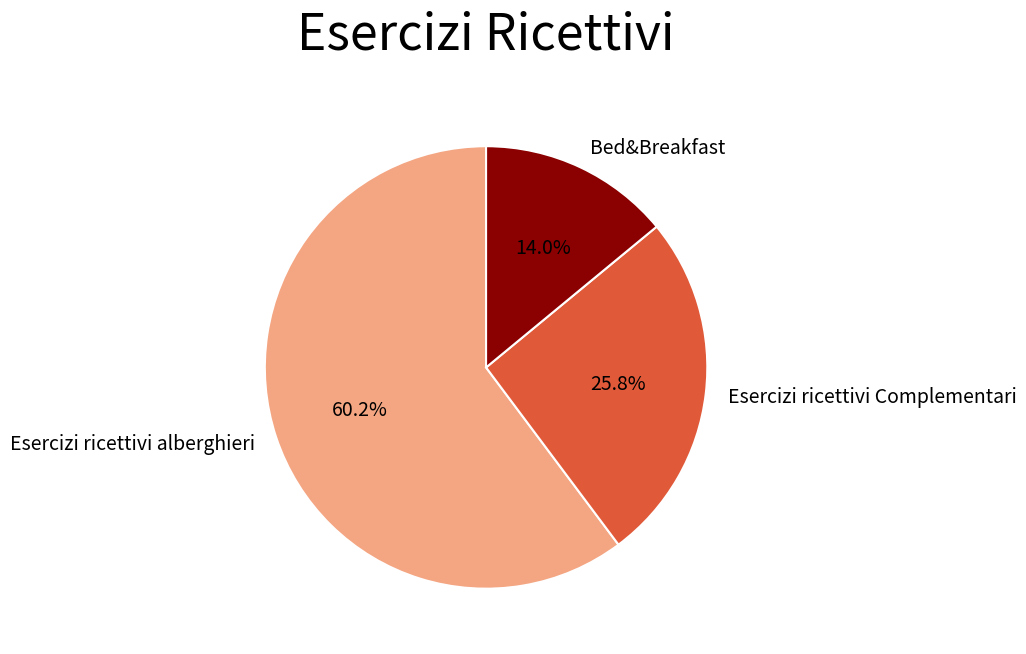

How many slices are in this pie chart?

3